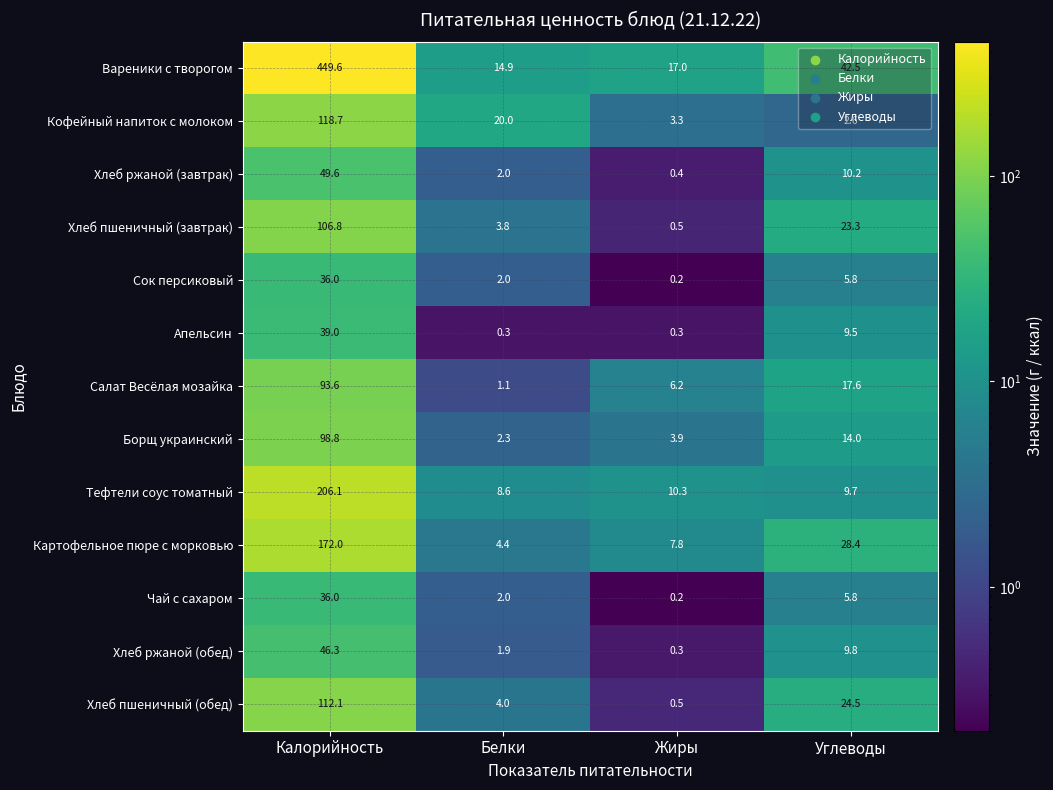

How many data points in Хлеб пшеничный (завтрак) are less than 23?

2